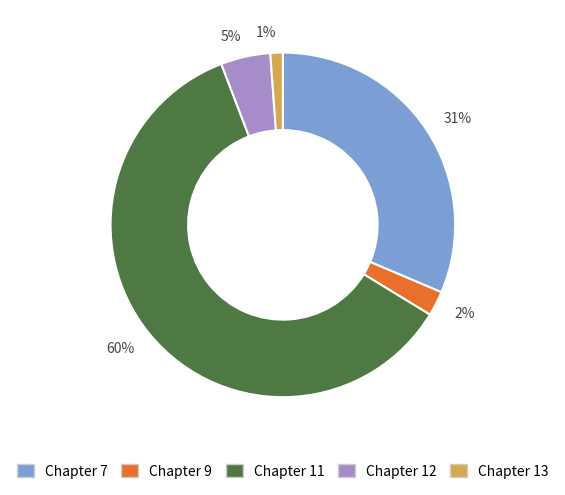

Count the number of slices in the pie.

5